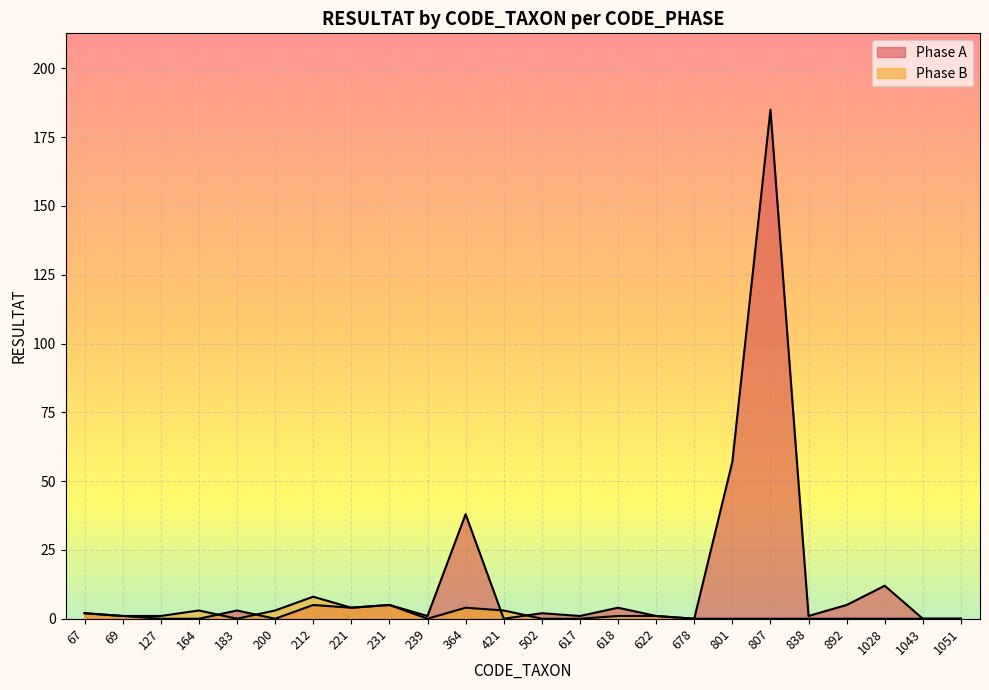

At which category is the sum across all series the highest?

807